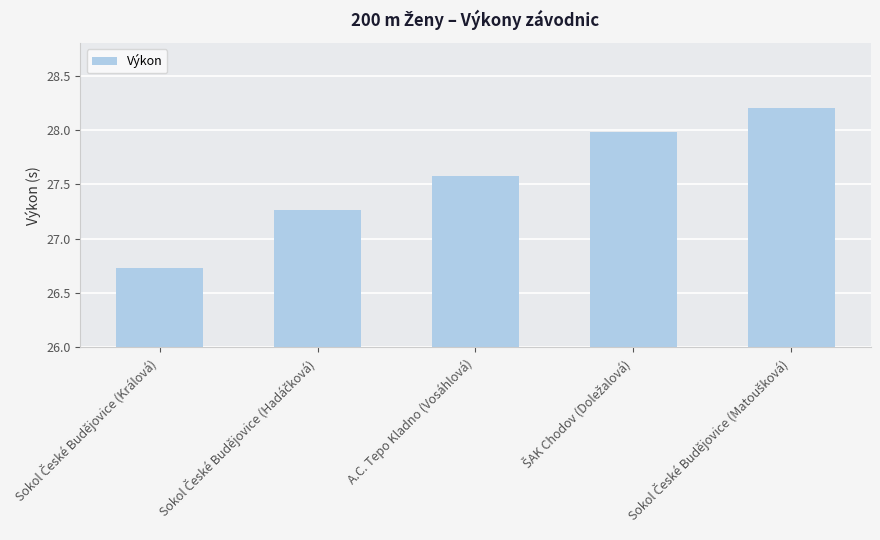

What is the label of the 3rd bar from the left?

A.C. Tepo Kladno (Vosáhlová)